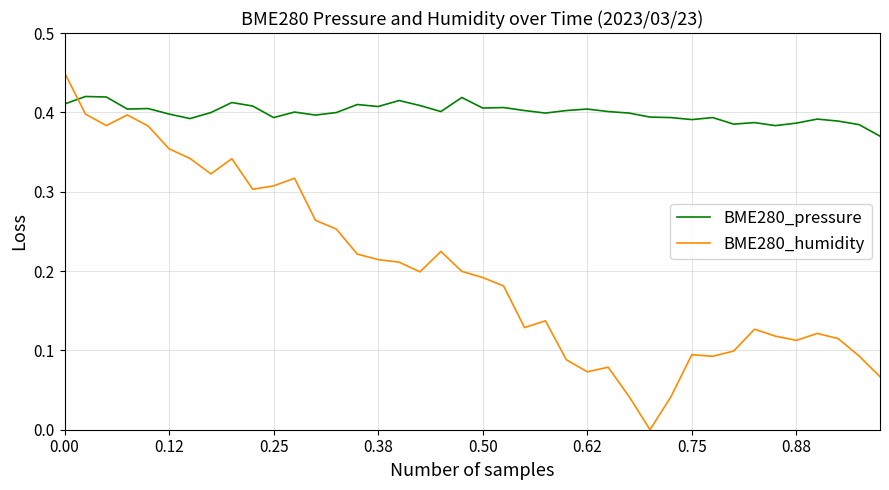

Which series ends up on top after the final intersection of BME280_humidity and BME280_pressure?

BME280_pressure